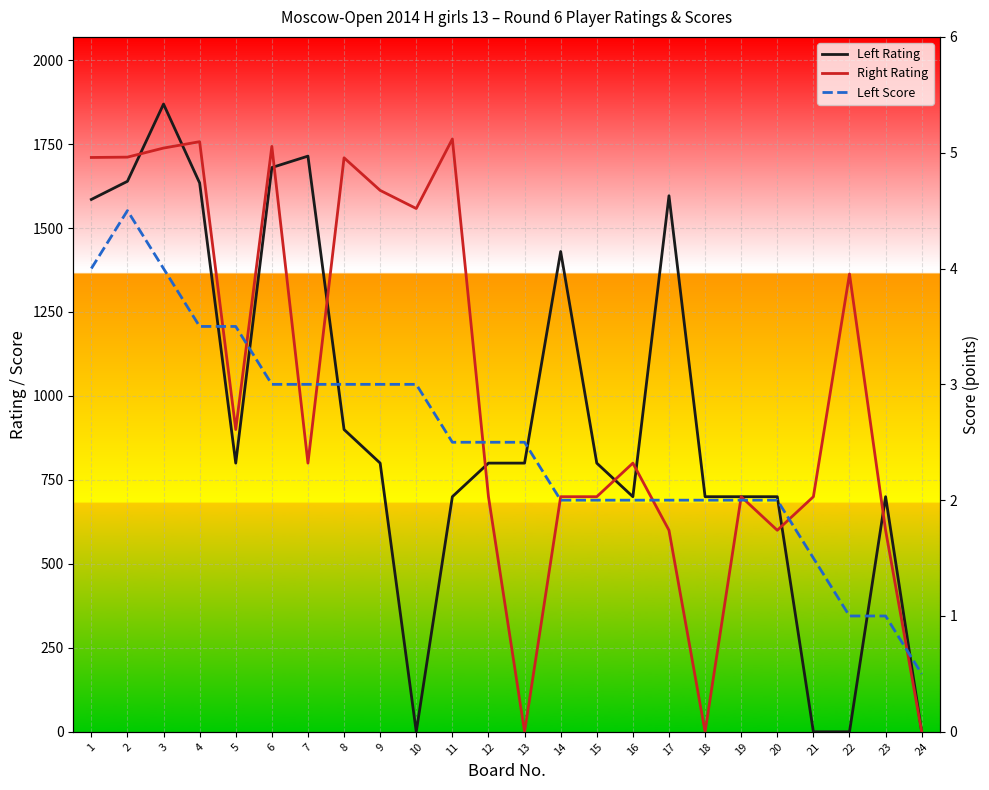

Where do Left Rating and Right Rating first cross each other?

2 and 3